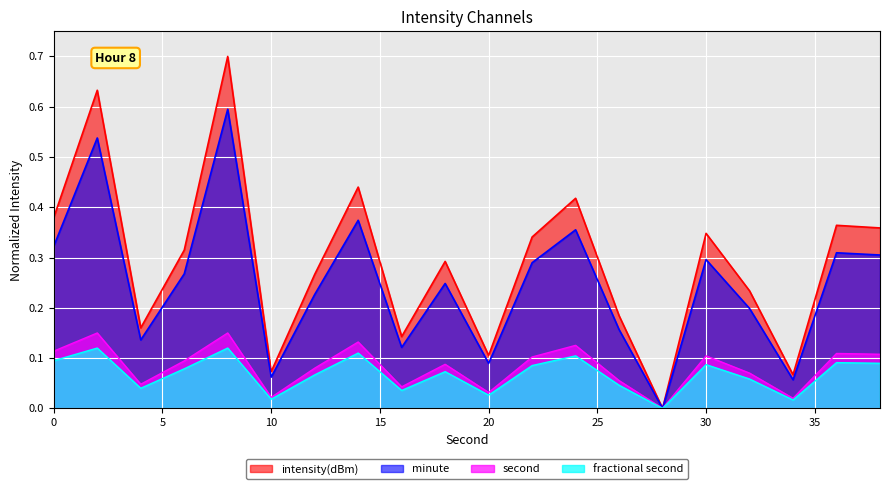

Between 18 and 32, which is larger?

18